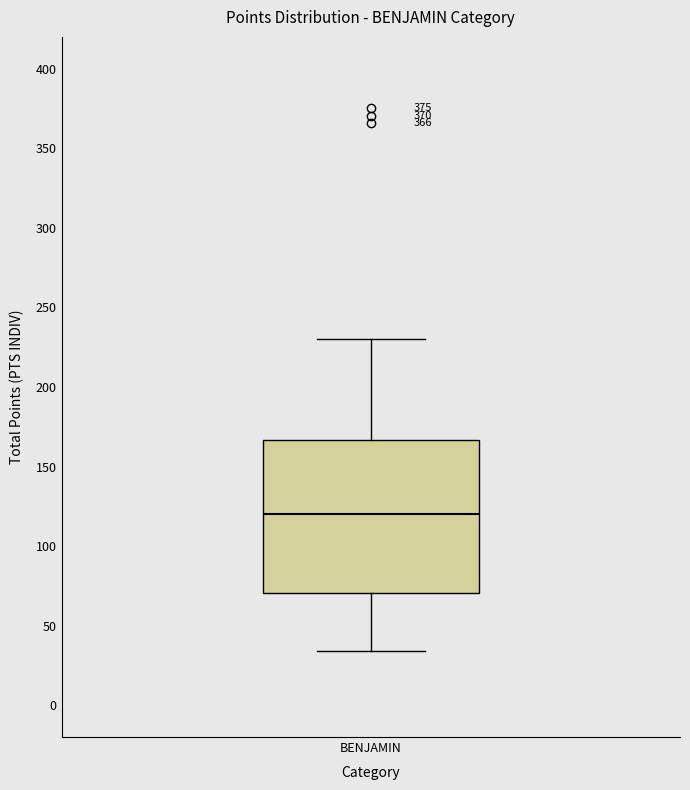

Read this box plot against the y-axis: the position of the median line, the range covered by the box, and the ends of both whiskers. The values are not printed on the chart, so give them approximately, as read against the axis.

median 120, box 70 to 165, whiskers 35 to 230